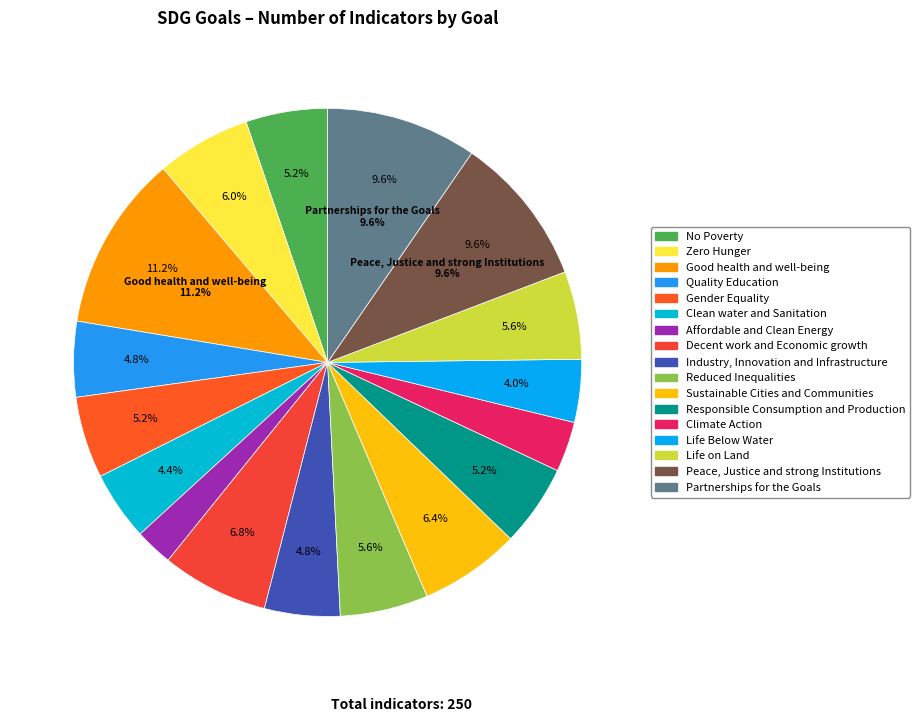

To the nearest percent, what portion does Zero Hunger represent?

6%